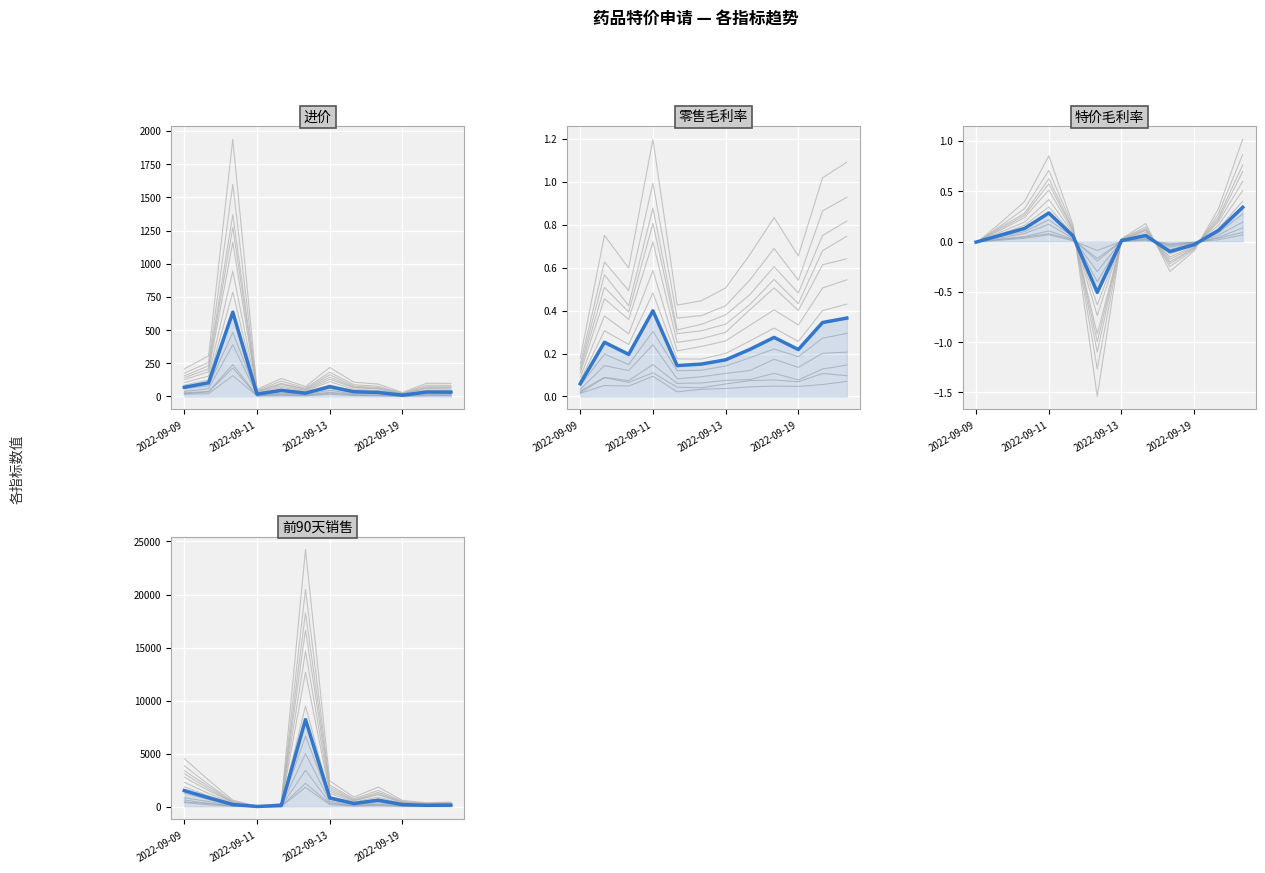

How many lines are shown in the chart?

4